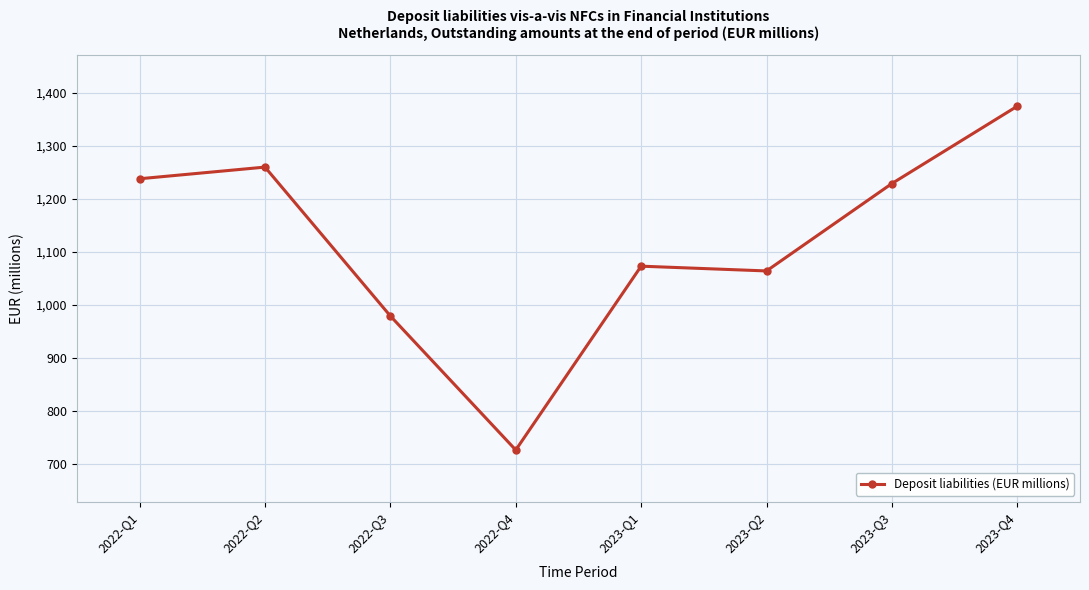

What is the smallest value displayed?

726